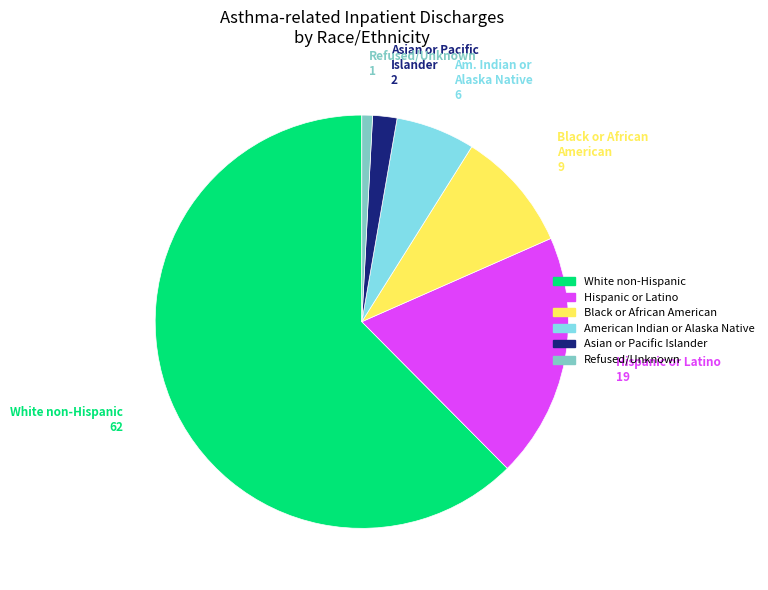

How many segments does this pie chart have?

6